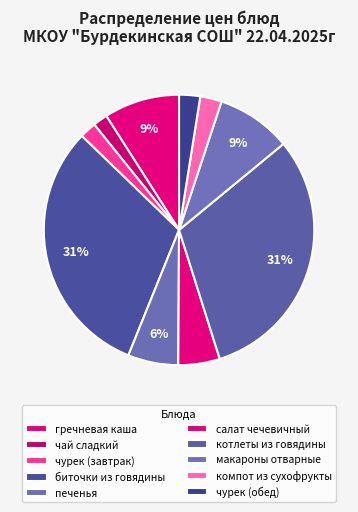

Approximately how many times larger is the value at биточки из говядины compared to чурек (завтрак)?

15.6